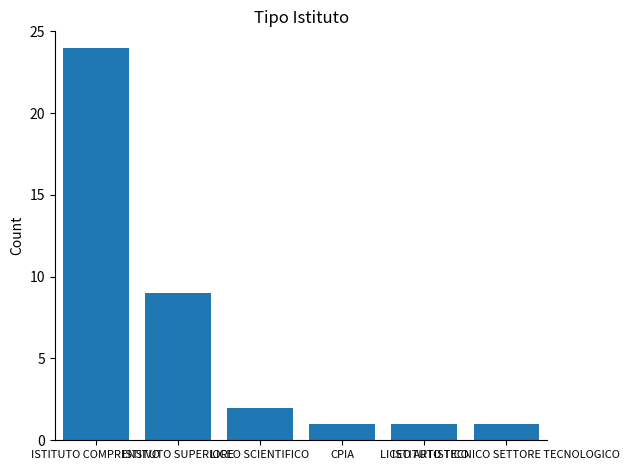

Reading left to right, transcribe all the data shown in this chart.

24	9	2	1	1	1